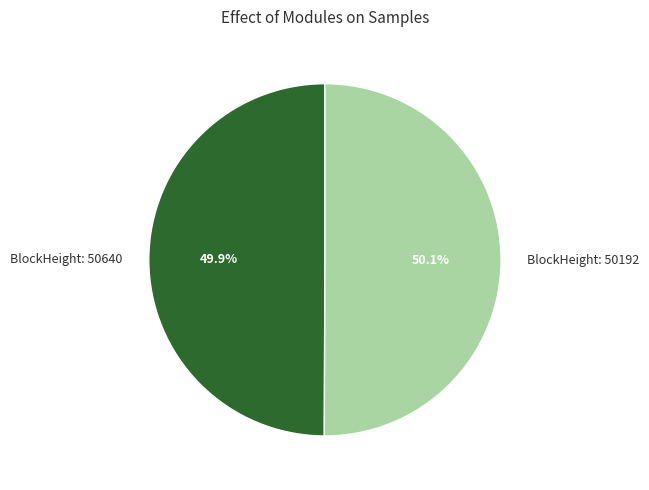

Combined, do BlockHeight: 50192 and BlockHeight: 50640 account for over 50%?

Yes